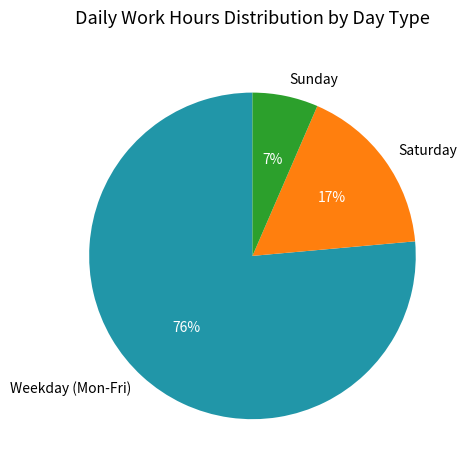

Combined, do Weekday (Mon-Fri) and Saturday account for over 50%?

Yes